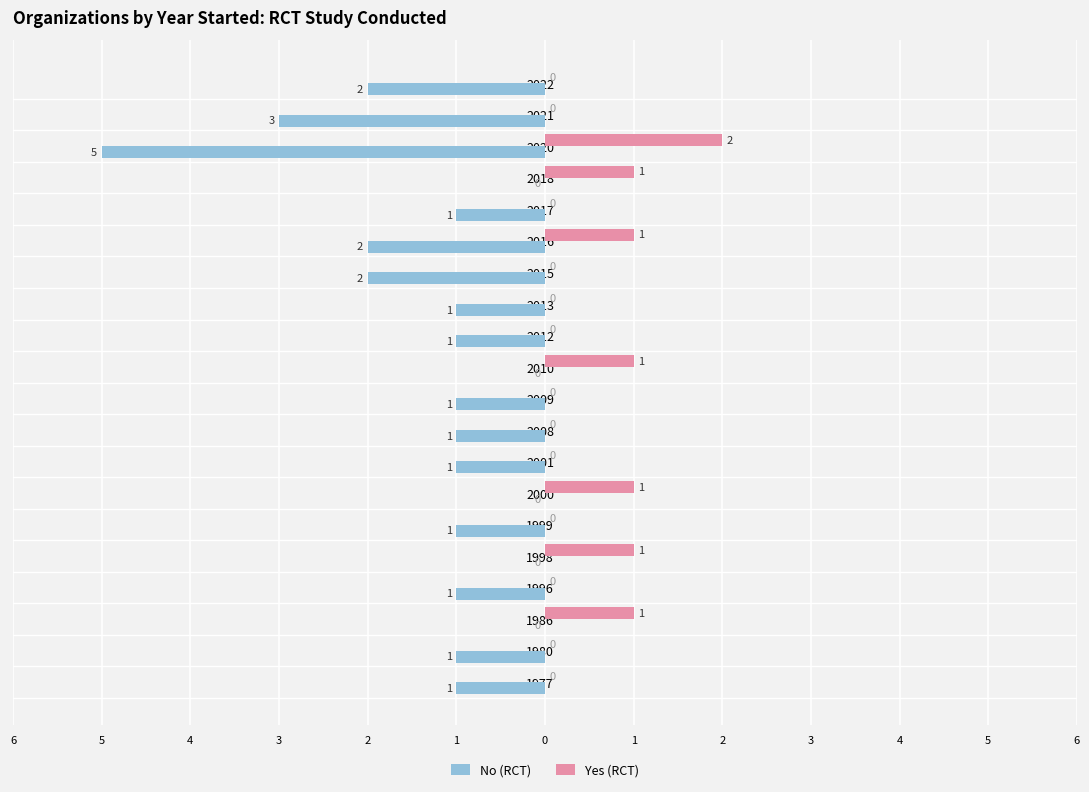

Which series has the widest spread of values?

No (RCT)